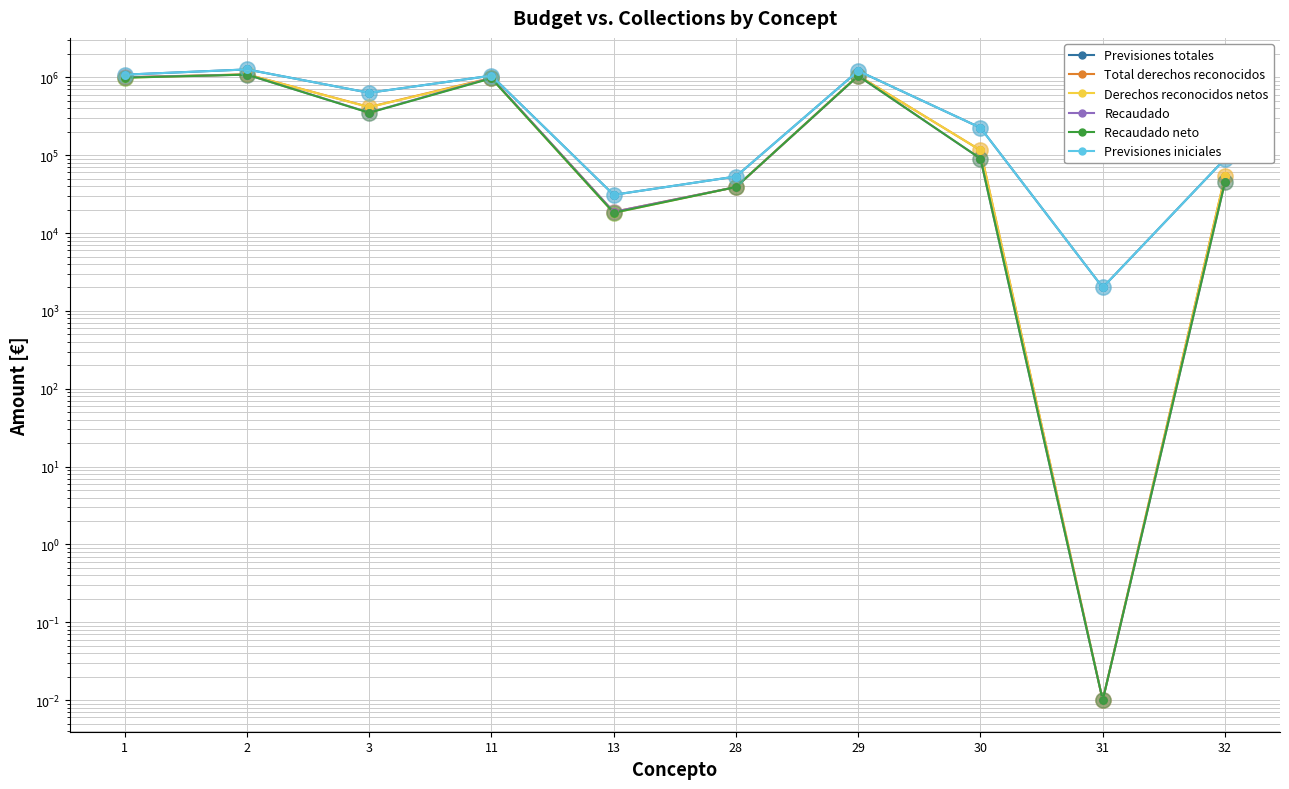

Which series contains the lowest Y value?

Total derechos reconocidos